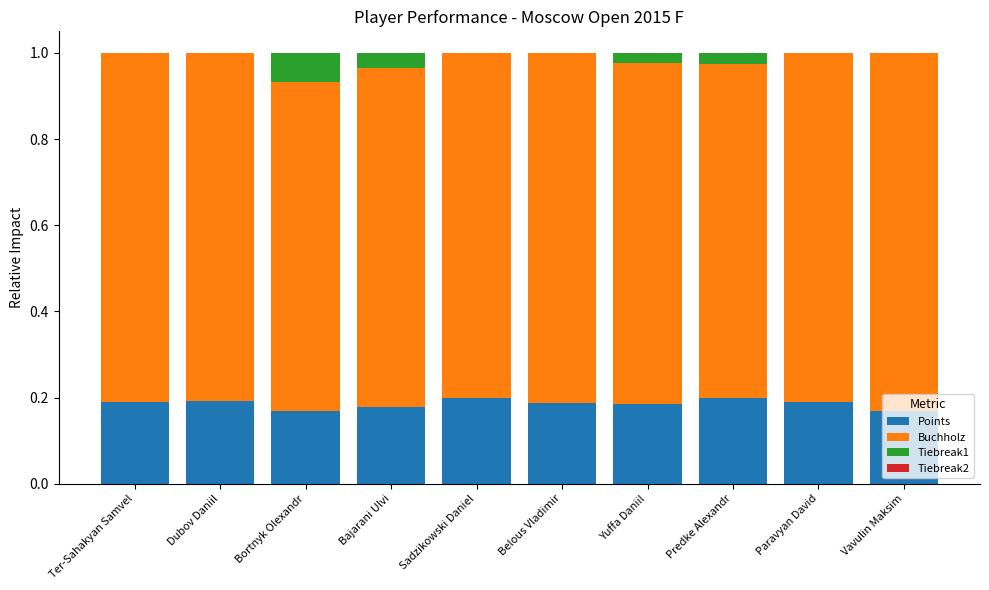

The Points series shows 0.2 at Predke Alexandr. True or false?

True